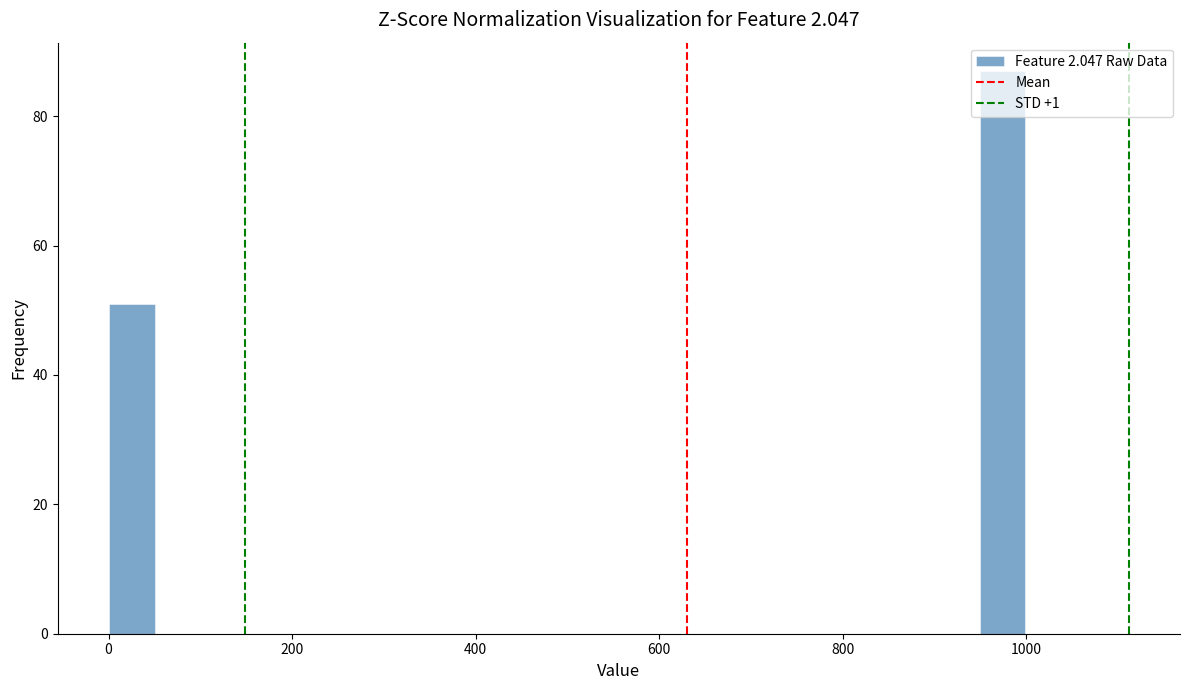

Read against the x-axis, roughly where is the centre of the tallest bar?

980